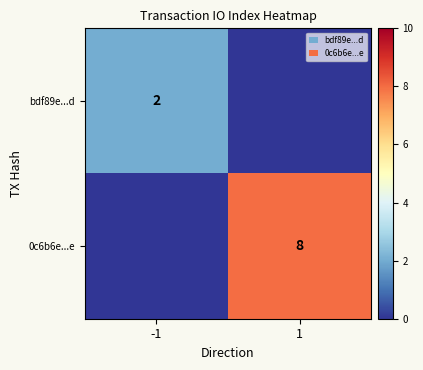

The value of bdf89e...d at -1 is 1. True or false?

False